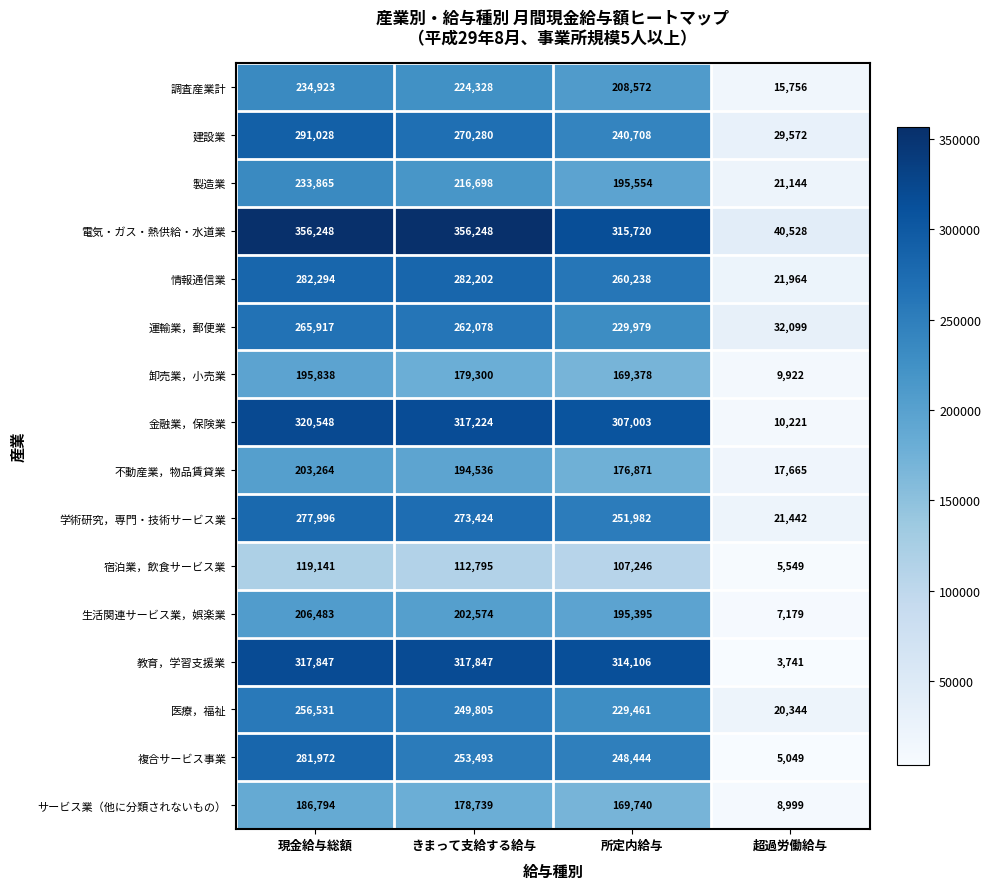

Where is 卸売業，小売業 nearest to the value 102880?

所定内給与